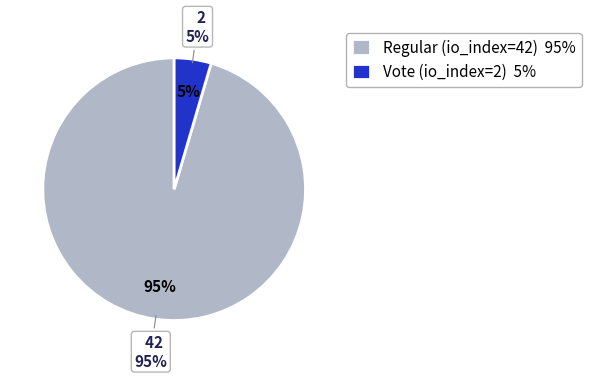

How many segments does this pie chart have?

2